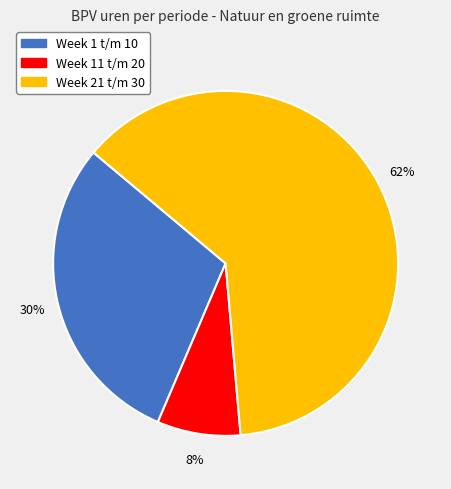

What percentage is the Week 11 t/m 20 slice, to the nearest percent?

8%